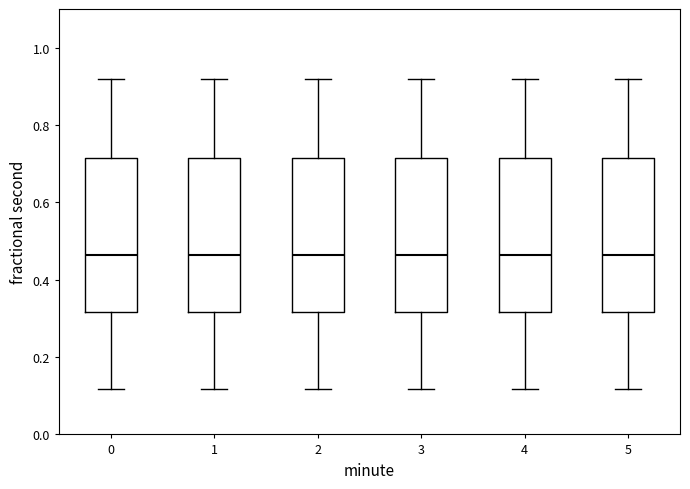

Reading left to right, transcribe this box plot: for each box, give where its median line is, the range the box spans, and where its two whiskers end, as read against the y-axis. The values are not printed on the chart, so give them approximately, as read against the axis.

0: median 0.46, box 0.32 to 0.72, whiskers 0.12 to 0.92
1: median 0.46, box 0.32 to 0.72, whiskers 0.12 to 0.92
2: median 0.46, box 0.32 to 0.72, whiskers 0.12 to 0.92
3: median 0.46, box 0.32 to 0.72, whiskers 0.12 to 0.92
4: median 0.46, box 0.32 to 0.72, whiskers 0.12 to 0.92
5: median 0.46, box 0.32 to 0.72, whiskers 0.12 to 0.92